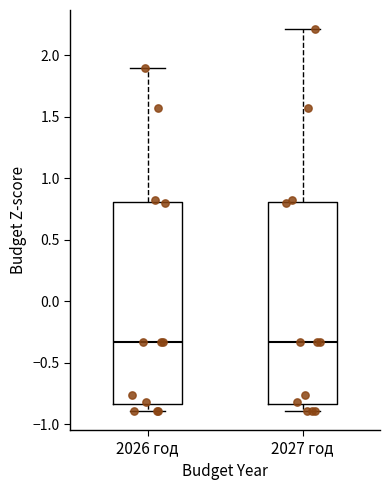

Where does the median line of the box for 2027 год sit on the y-axis? The values are not printed on the chart, so give them approximately, as read against the axis.

-0.35